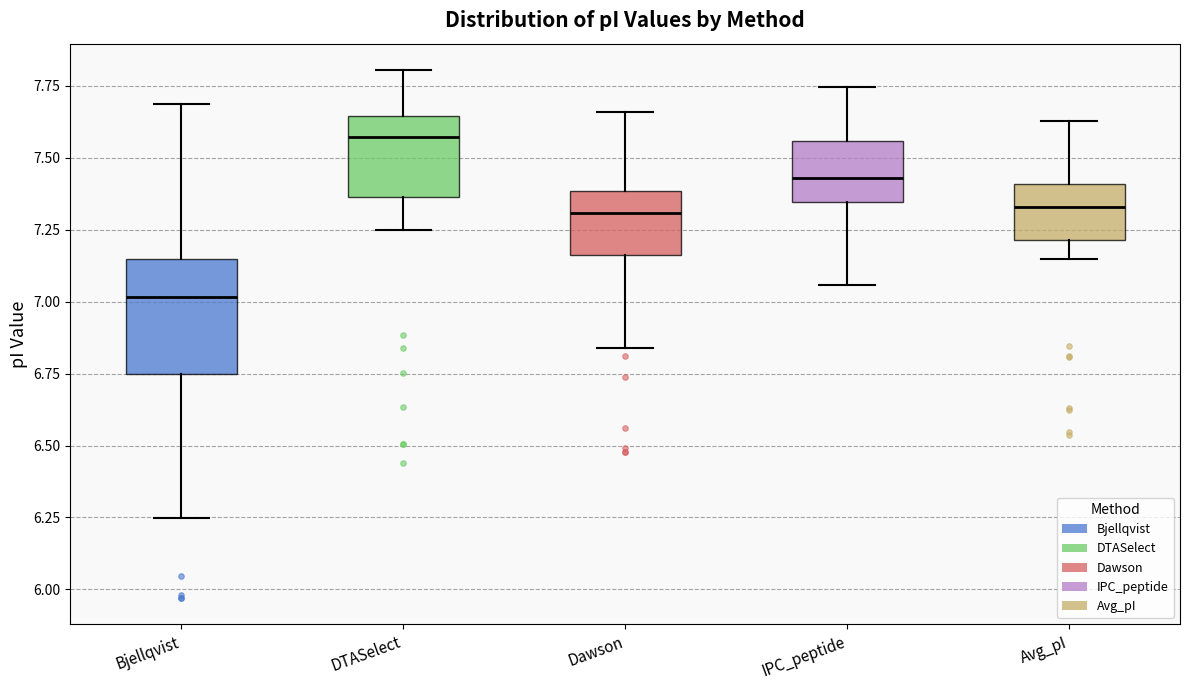

Where is the lower edge of the box for Bjellqvist on the y-axis? The values are not printed on the chart, so give them approximately, as read against the axis.

6.75